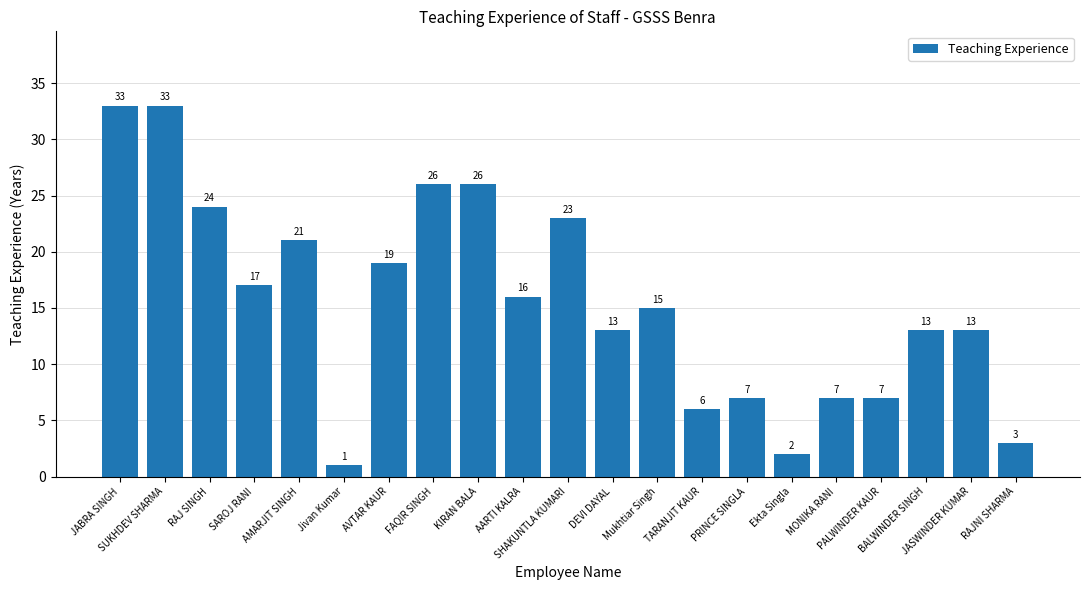

Between TARANJIT KAUR and JABRA SINGH, which is larger?

JABRA SINGH